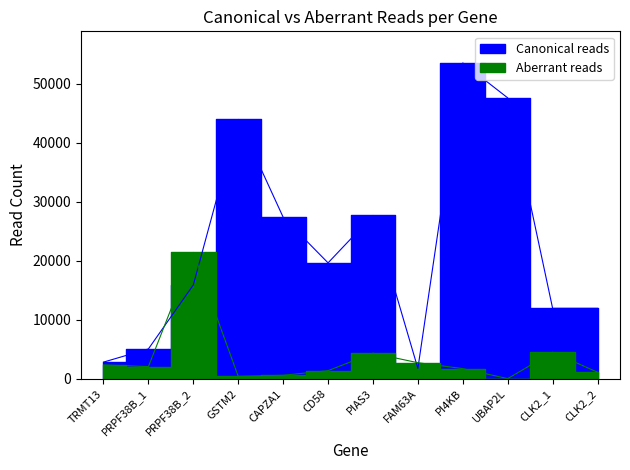

What is the maximum value for Aberrant reads?

21400.0